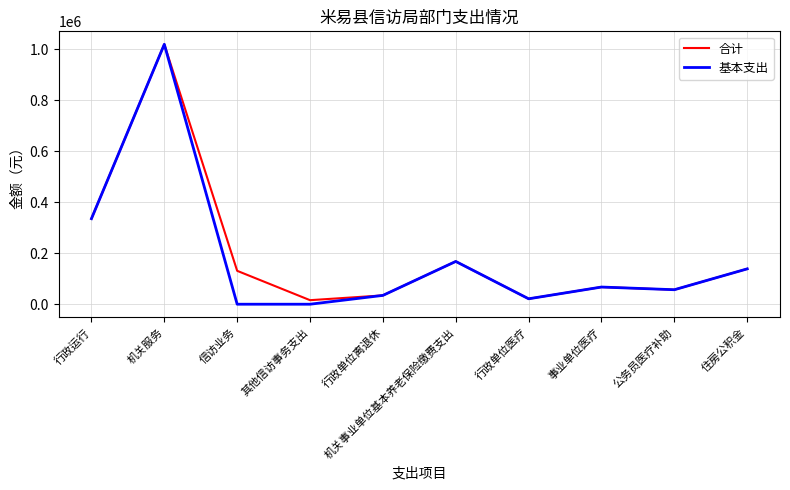

What is the approximate value of 基本支出 at 机关事业单位基本养老保险缴费支出?

167831.0